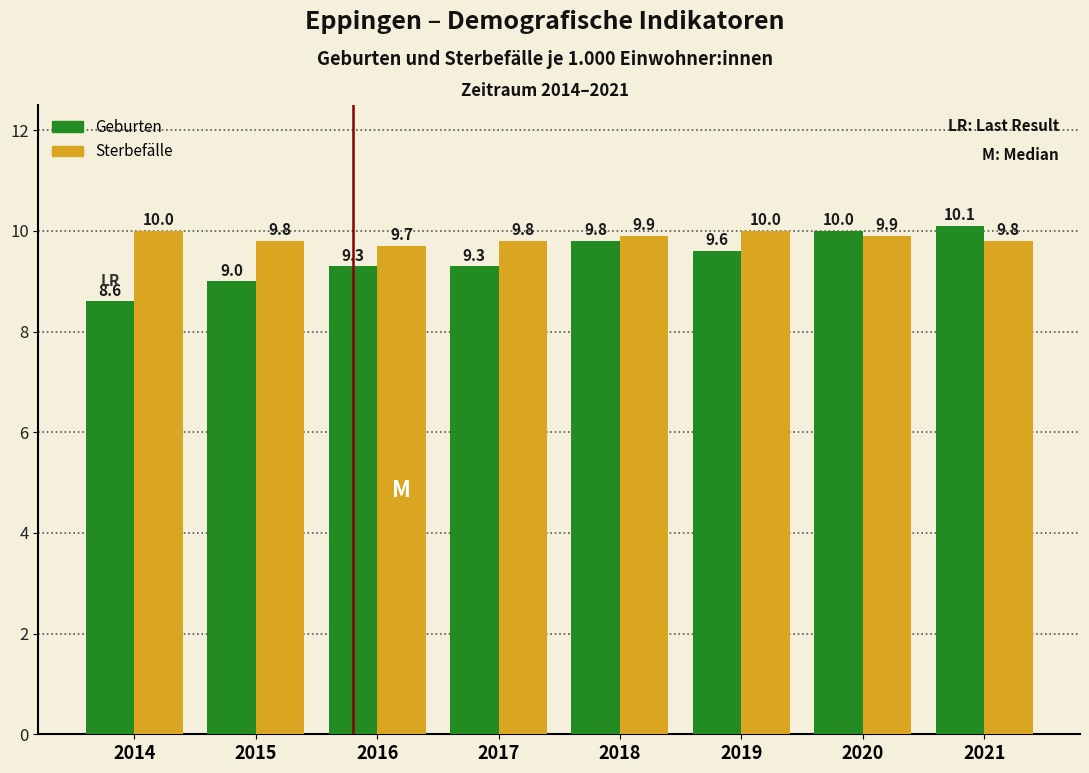

Reading left to right, transcribe all the data shown in this chart.

Geburten: 8.6	9.0	9.3	9.3	9.8	9.6	10.0	10.1
Sterbefälle: 10.0	9.8	9.7	9.8	9.9	10.0	9.9	9.8